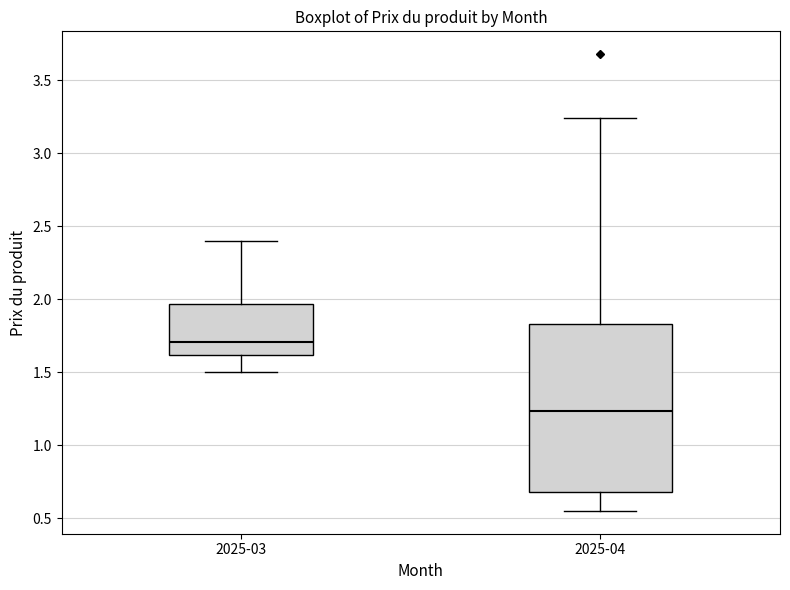

Reading left to right, transcribe this box plot: for each box, give where its median line is, the range the box spans, and where its two whiskers end, as read against the y-axis. The values are not printed on the chart, so give them approximately, as read against the axis.

2025-03: median 1.70, box 1.60 to 1.95, whiskers 1.50 to 2.40
2025-04: median 1.25, box 0.70 to 1.85, whiskers 0.55 to 3.25